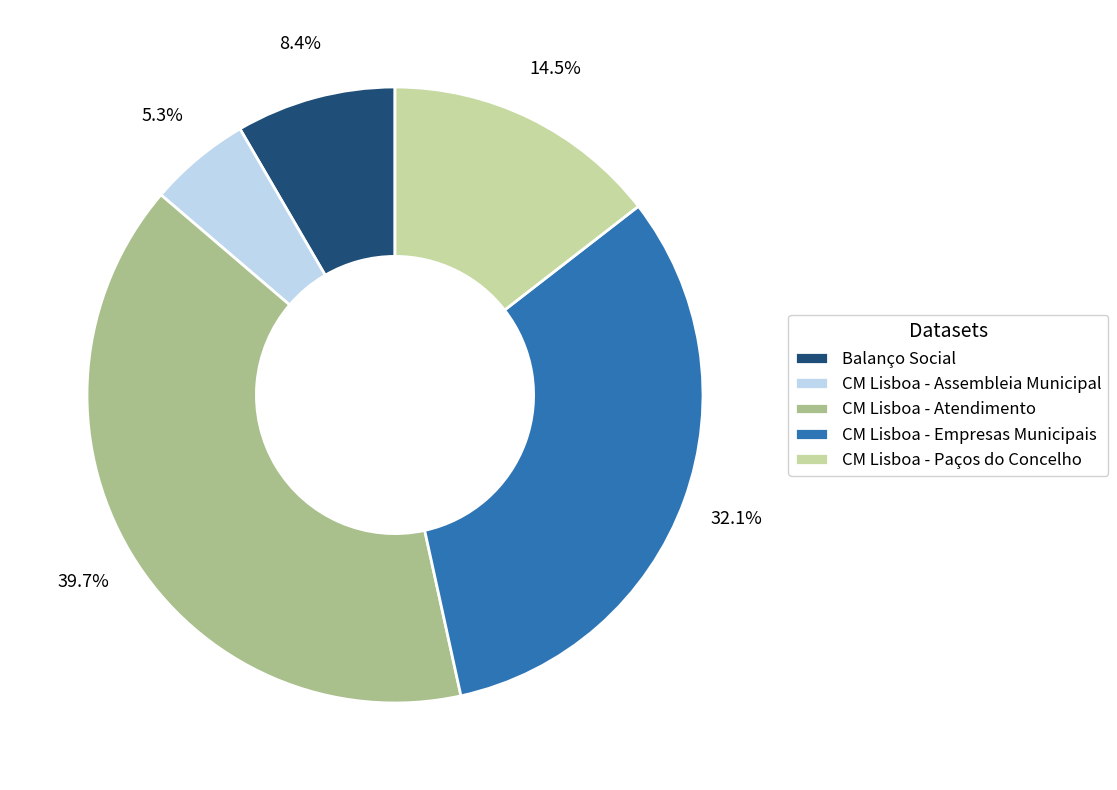

Does Balanço Social represent more than half of the total?

No